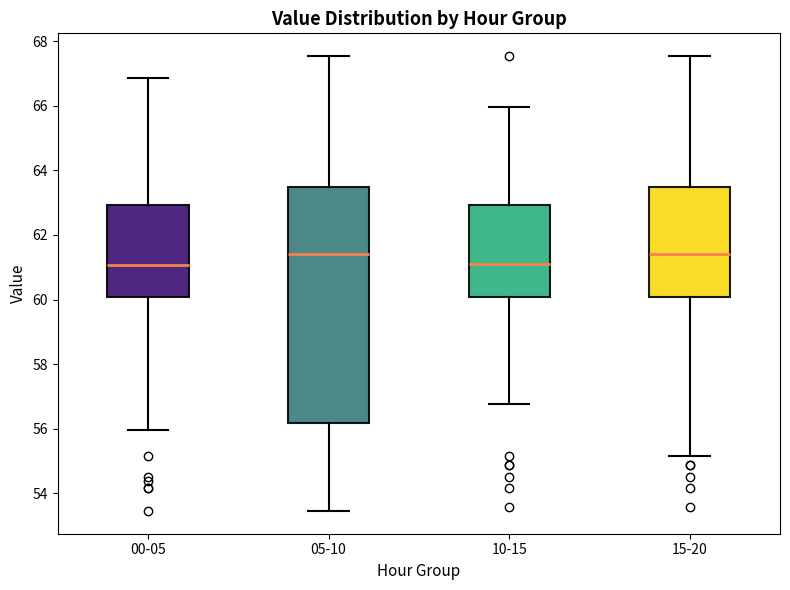

Which box is the tallest, from its lower edge to its upper edge?

05-10